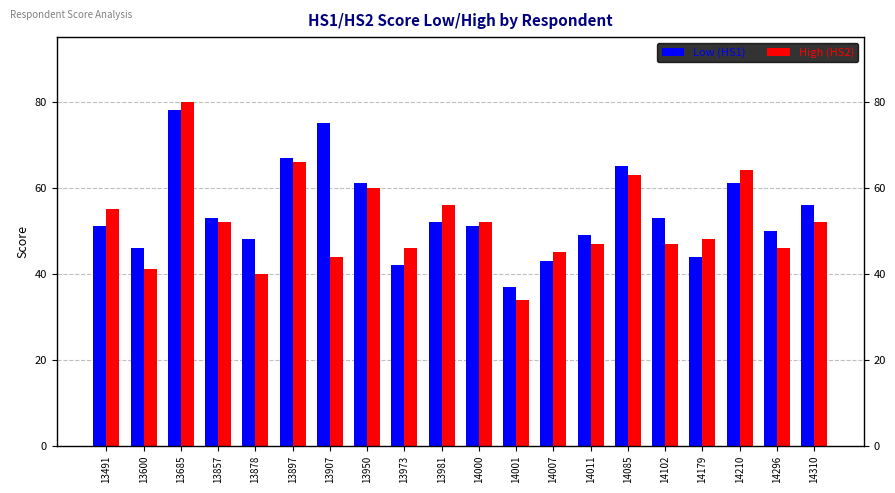

How many bars are there in total?

40